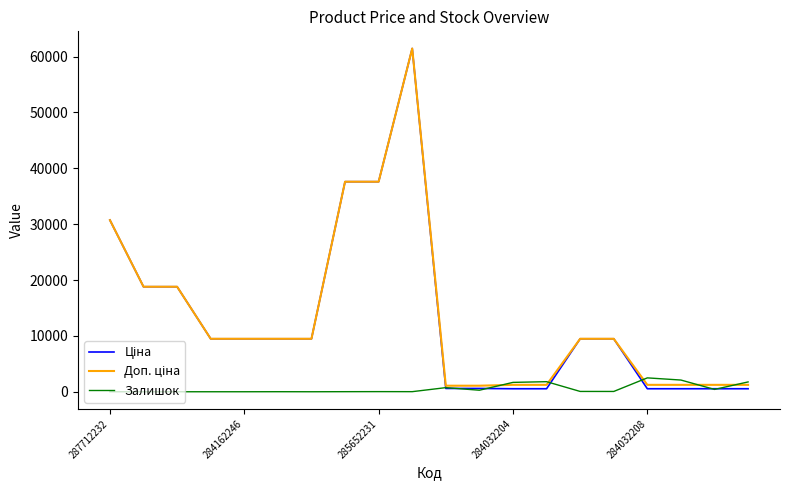

What is the greatest value displayed?

61434.3